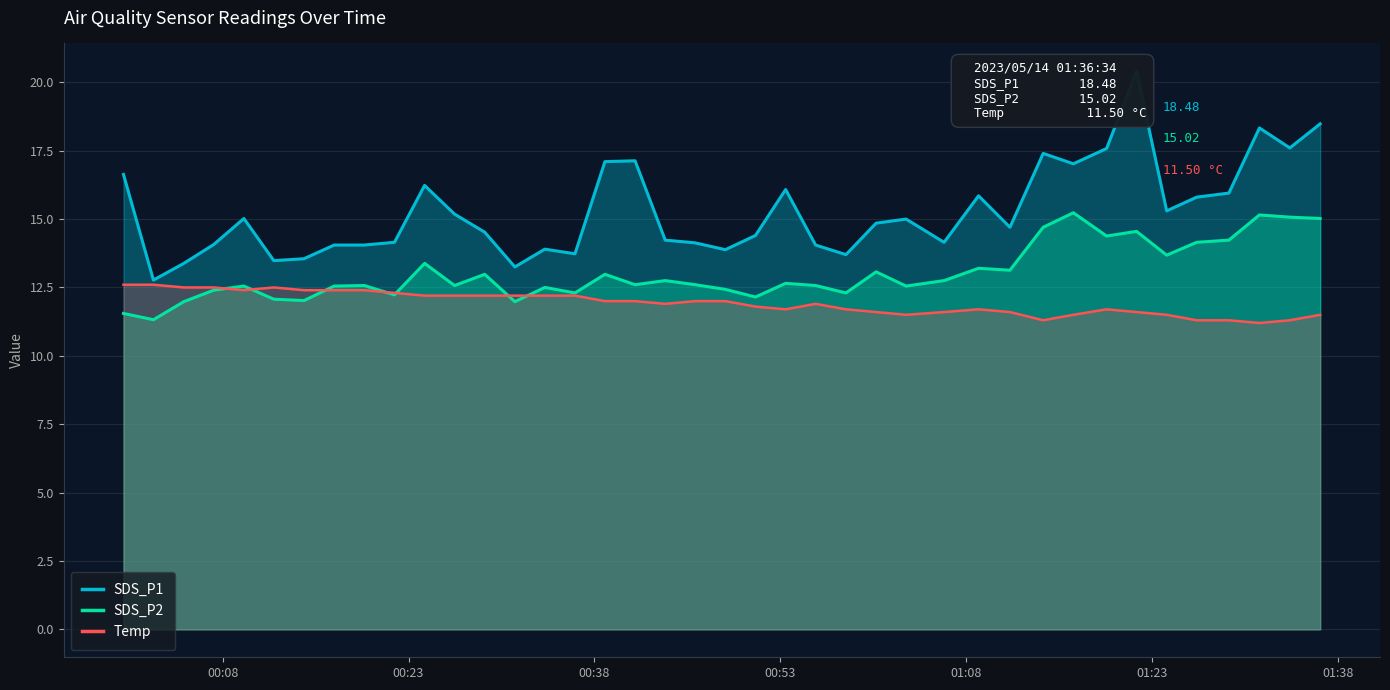

What are all the series names shown in the legend?

SDS_P1, SDS_P2, Temp